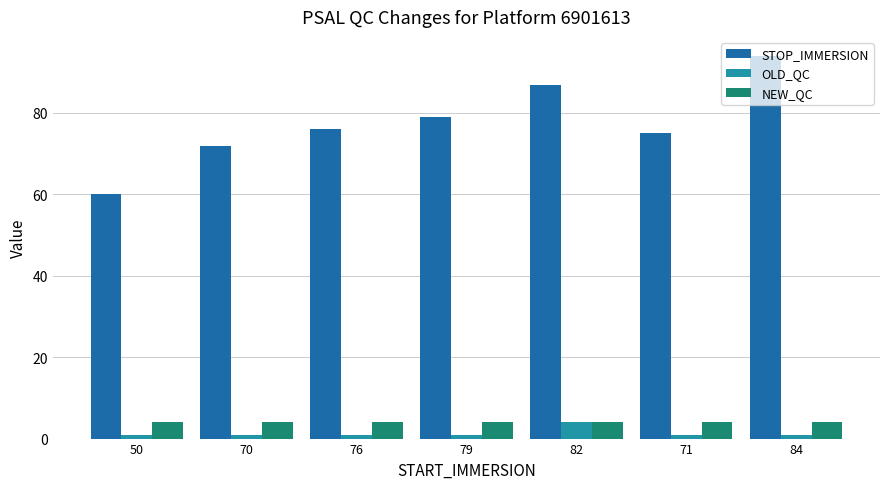

Reading right to left, transcribe all the data shown in this chart.

STOP_IMMERSION: 84=94	71=75	82=87	79=79	76=76	70=72	50=60
OLD_QC: 84=1	71=1	82=4	79=1	76=1	70=1	50=1
NEW_QC: 84=4	71=4	82=4	79=4	76=4	70=4	50=4